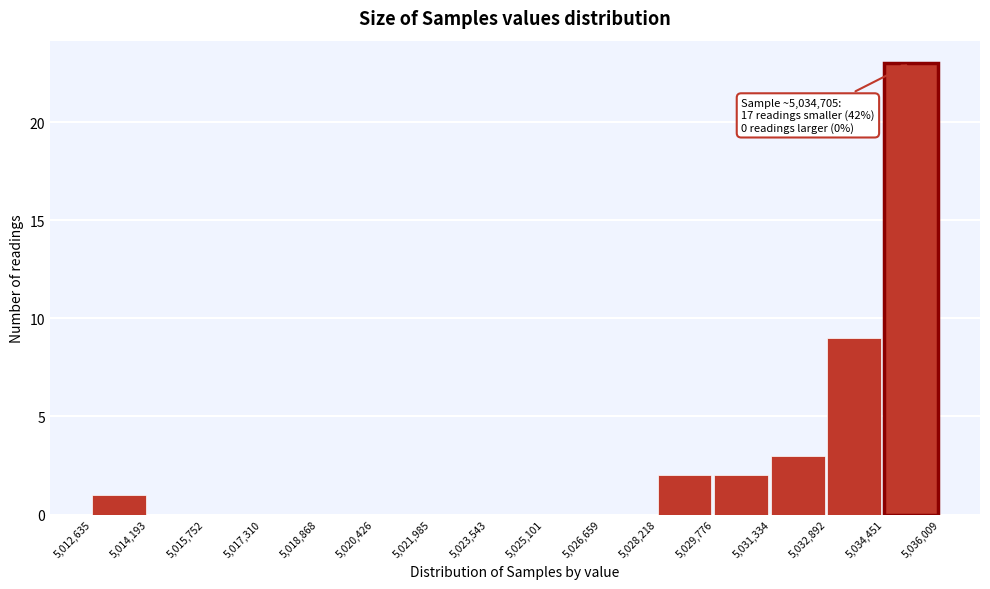

Over which range of the x-axis is the bar tallest?

5,034,451 to 5,036,009